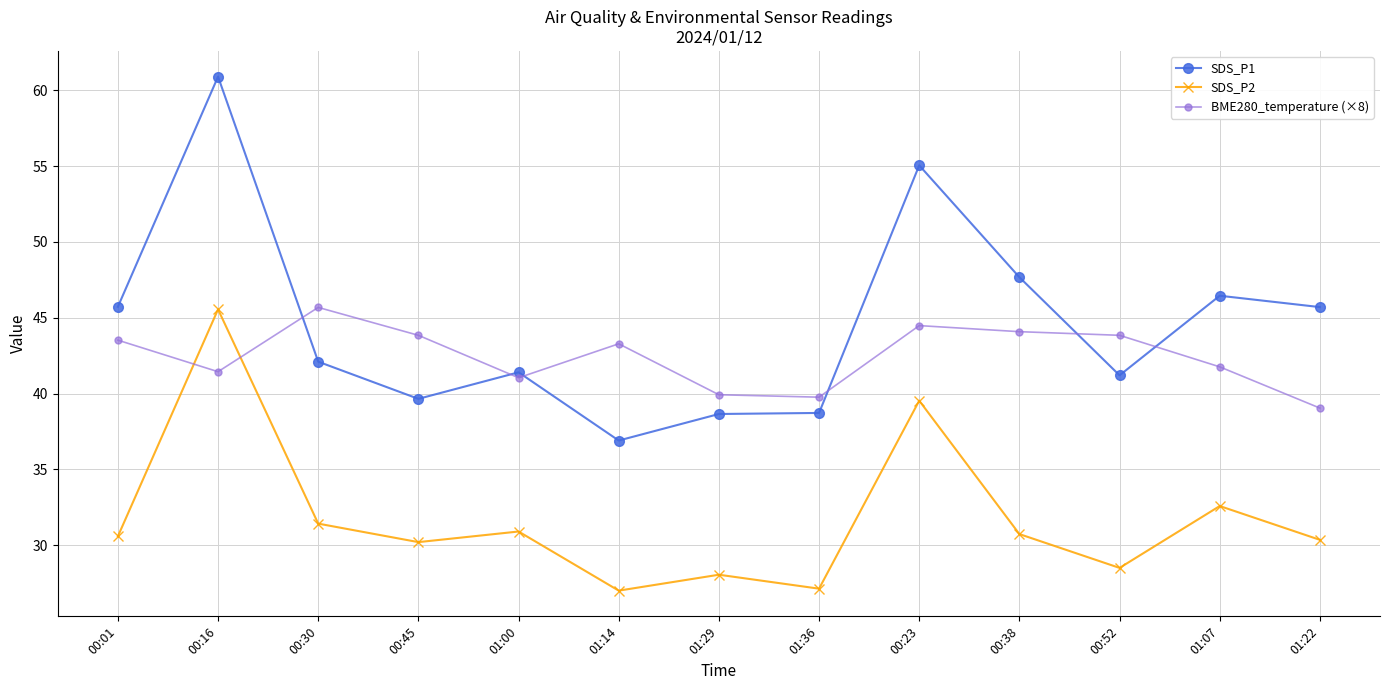

Rank the series by their average value, from highest to lowest.

SDS_P1, BME280_temperature (×8), SDS_P2